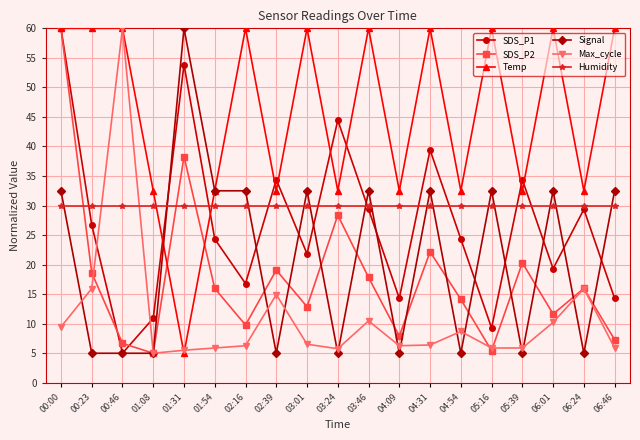

True or false: Temp and SDS_P2 cross at least once.

True